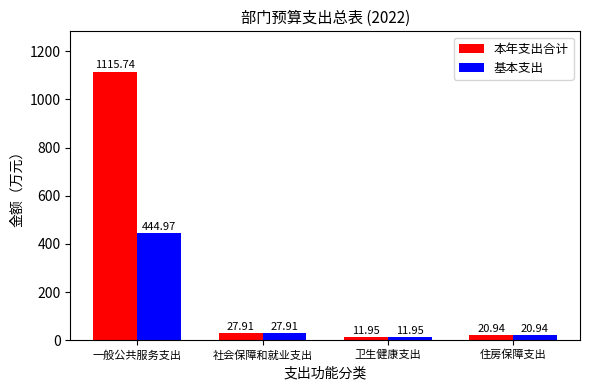

What is the highest value of the 本年支出合计 series?

1115.7